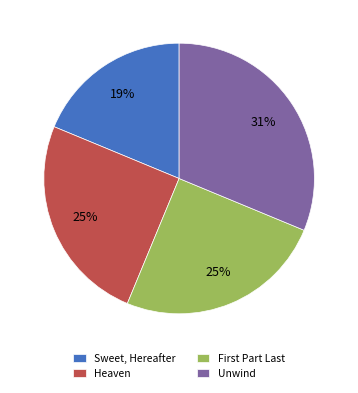

How many segments does this pie chart have?

4